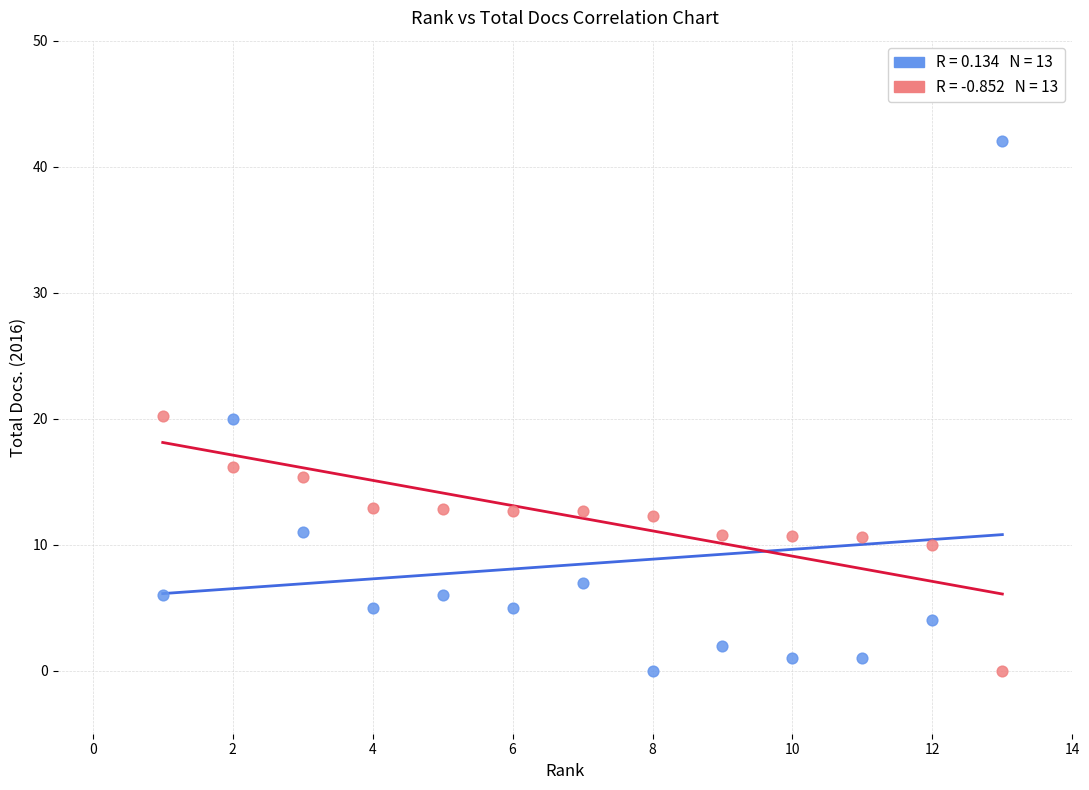

Across all data points, what is the range of Y values (max minus min)?

42.0